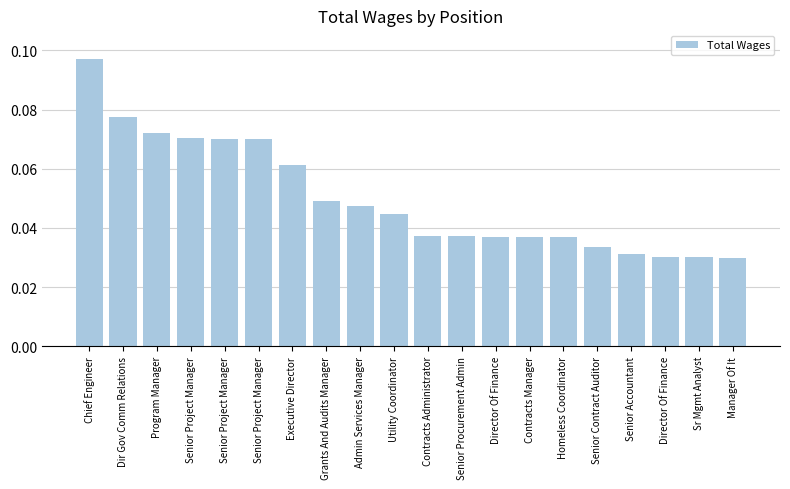

True or false: the data shows 0.0 at Senior Contract Auditor.

False